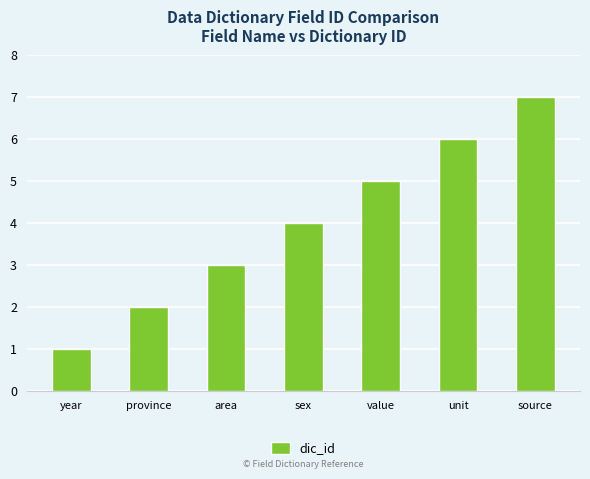

True or false: the data shows 0 at year.

False